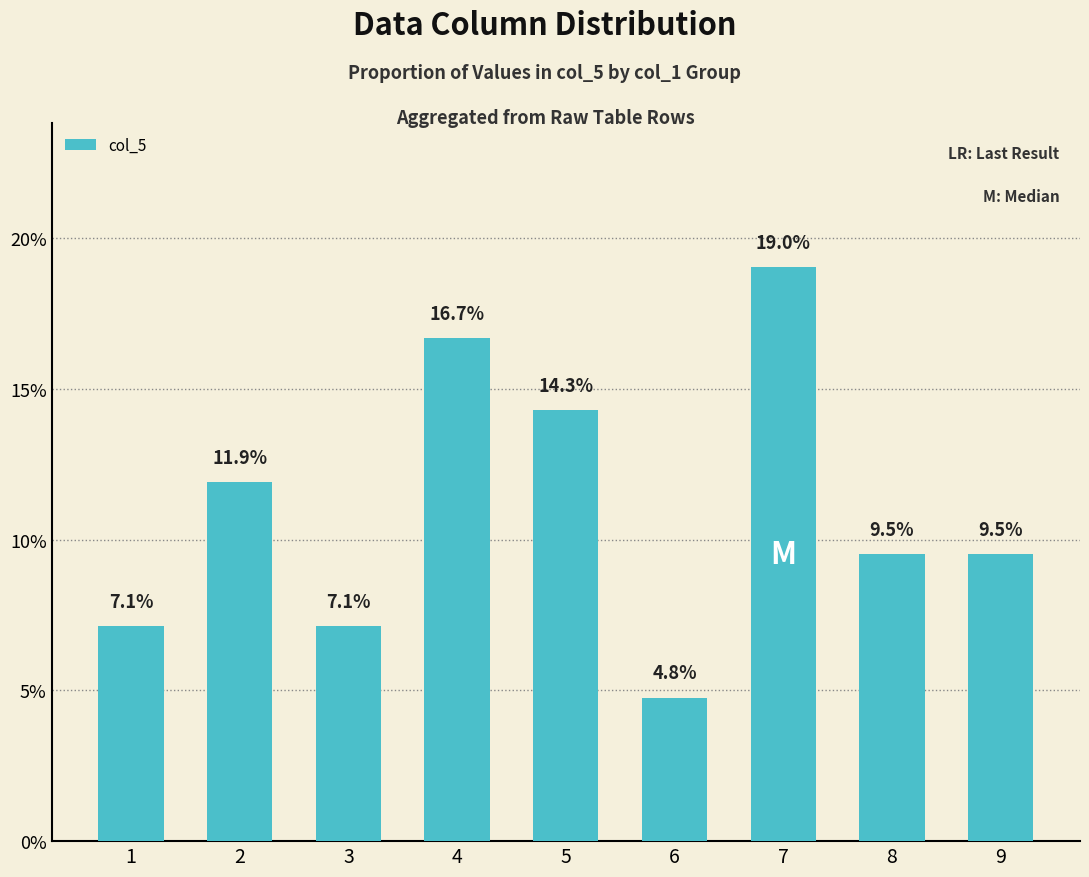

List the labels in order of value, largest first.

7, 4, 5, 2, 8, 9, 1, 3, 6